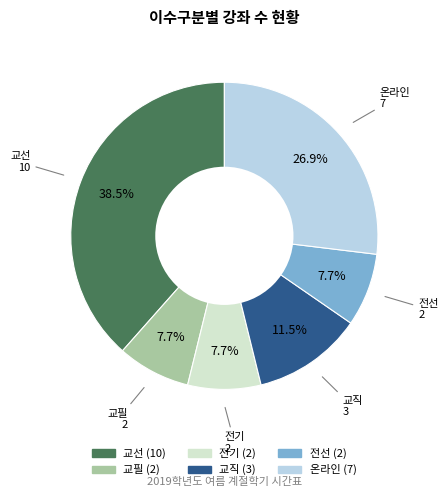

Is there a majority slice in this chart?

No